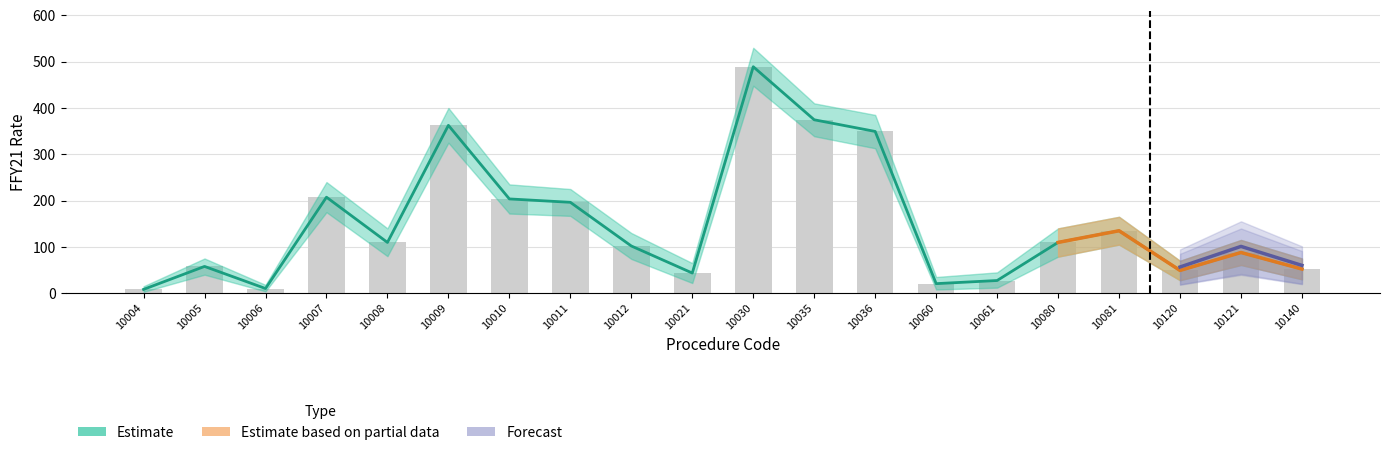

What is the minimum value for Estimate?

8.3